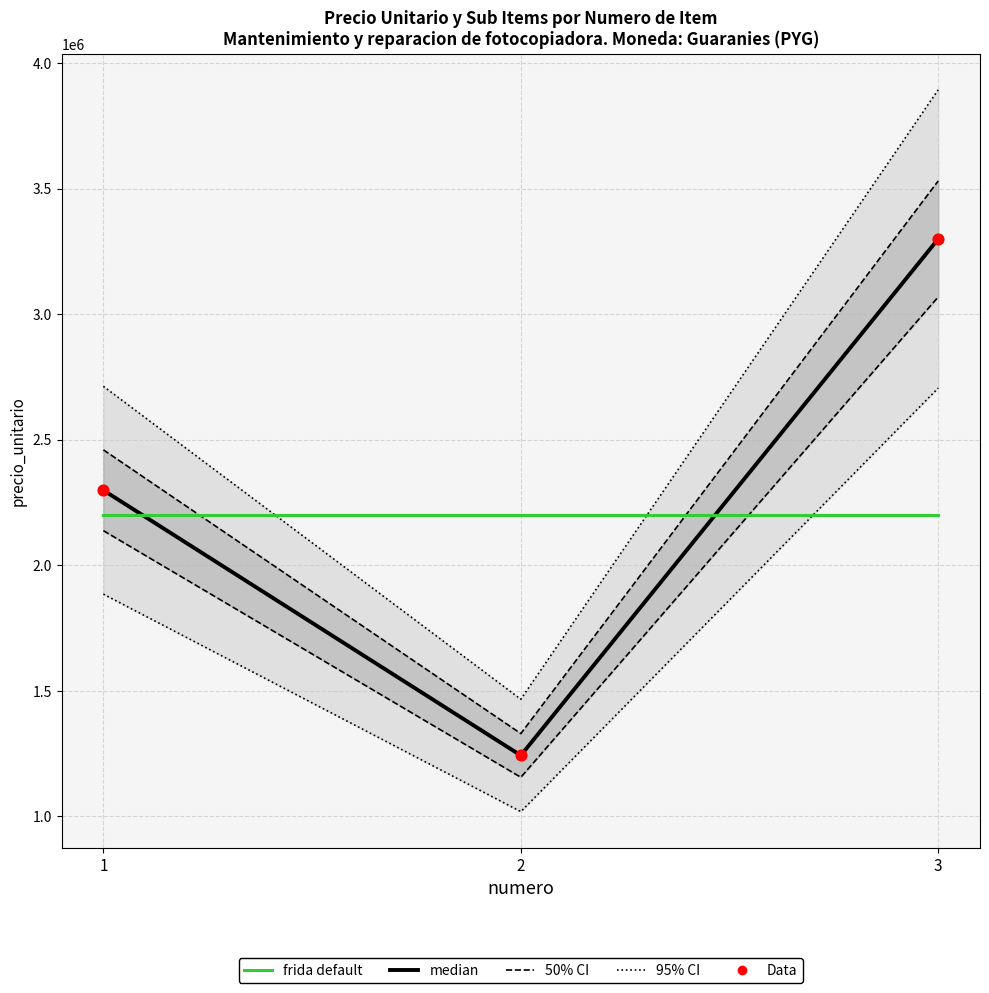

Which series has the largest total across all categories?

median